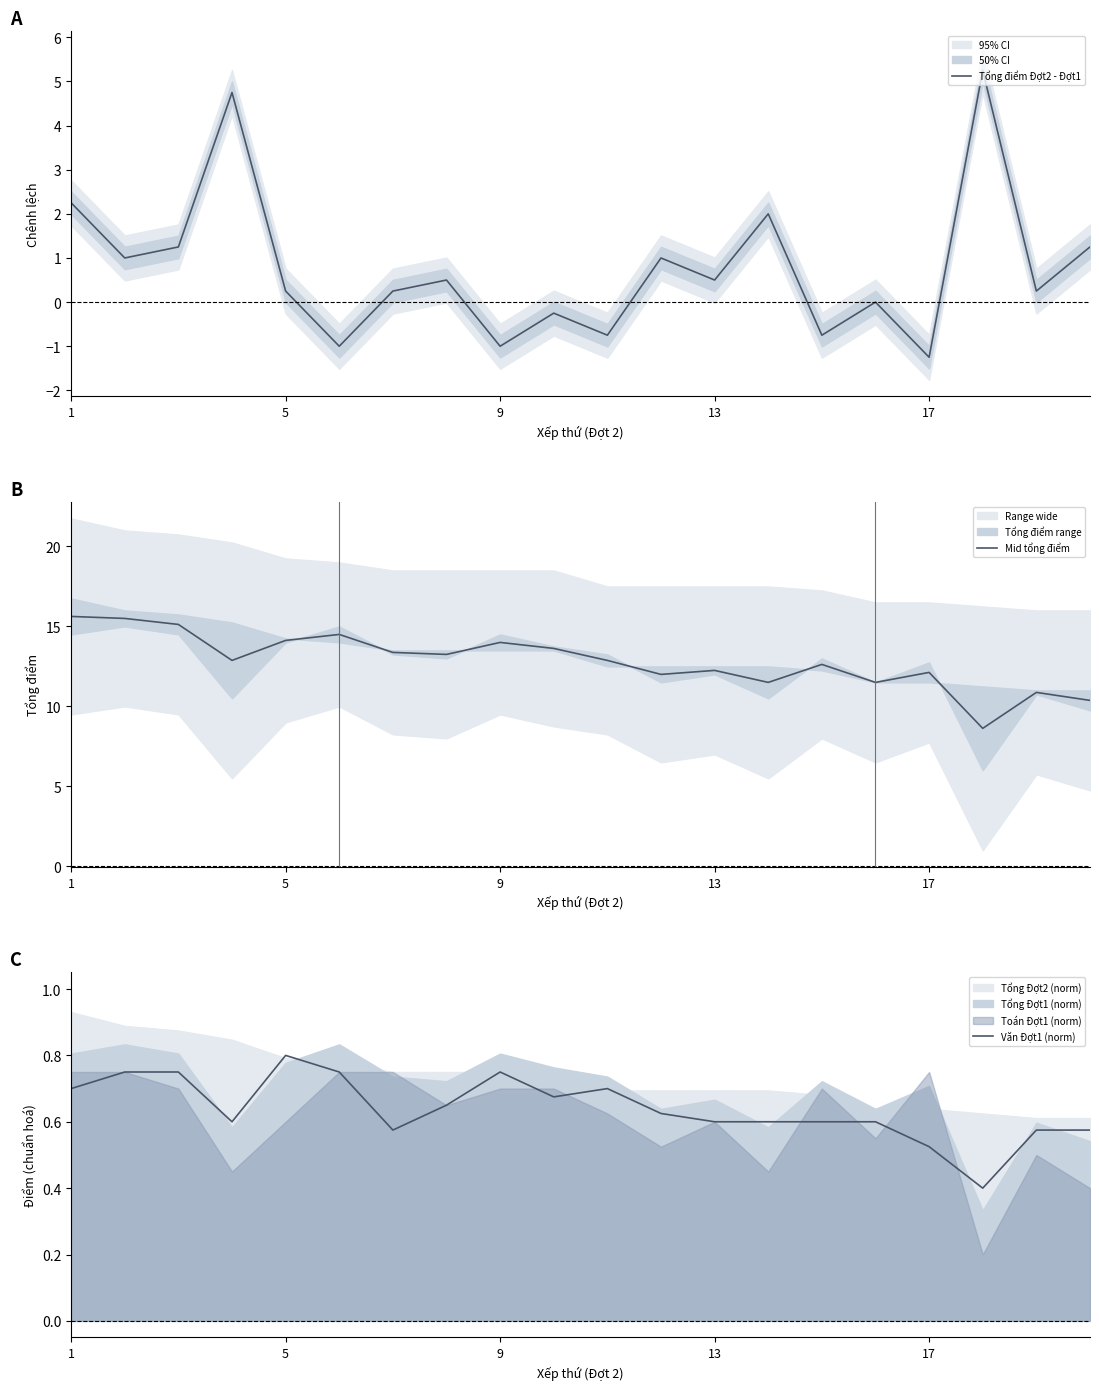

Is this an area chart (filled region under the line)?

No